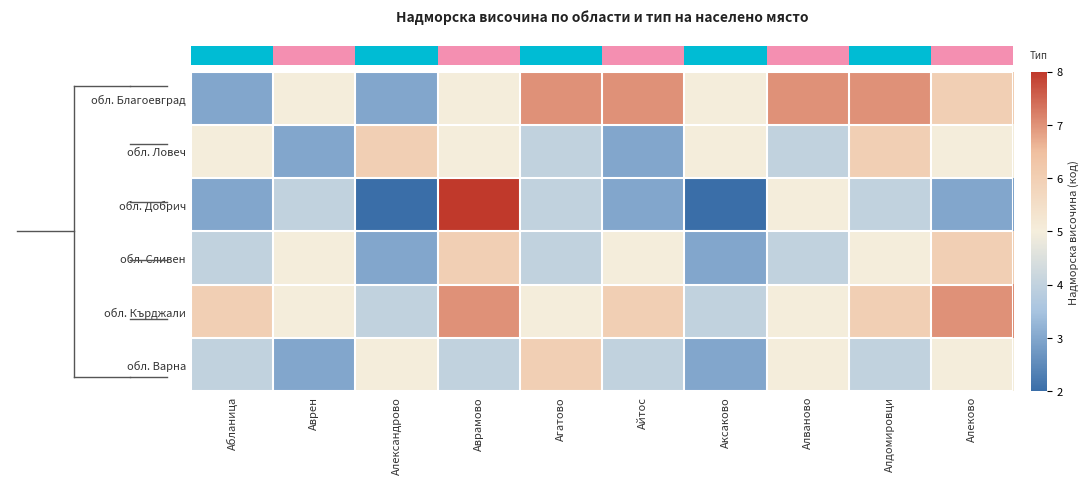

At how many categories does at least one series exceed 6?

6